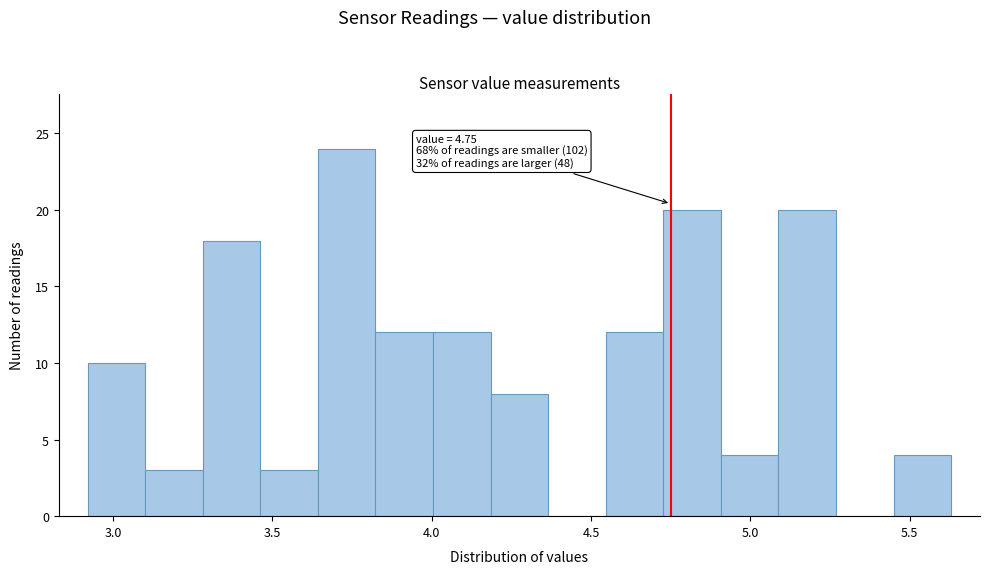

Read against the x-axis, roughly where is the centre of the tallest bar?

3.75